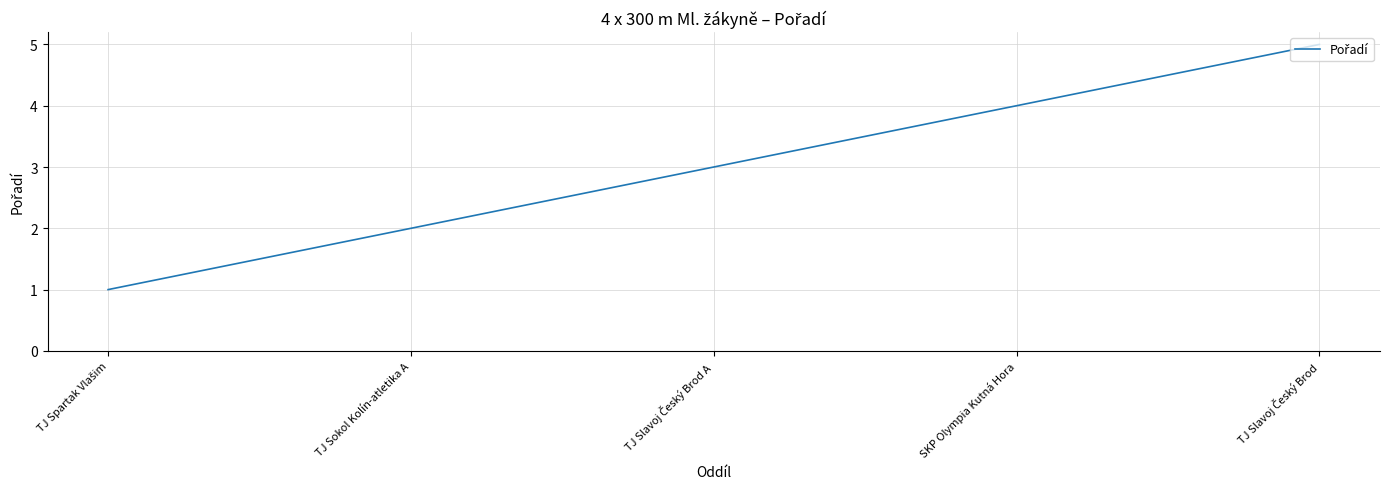

True or false: the data shows 1 at TJ Sokol Kolín-atletika A.

False